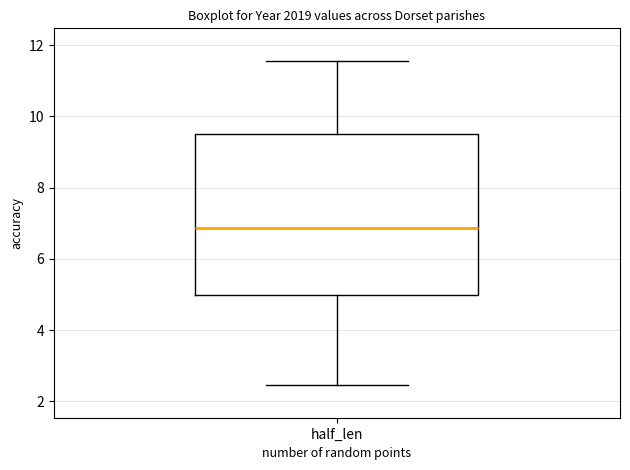

Transcribe this box plot: give where the median line is, the range the box spans, and where the two whiskers end, as read against the y-axis. The values are not printed on the chart, so give them approximately, as read against the axis.

median 6.8, box 5.0 to 9.6, whiskers 2.4 to 11.6